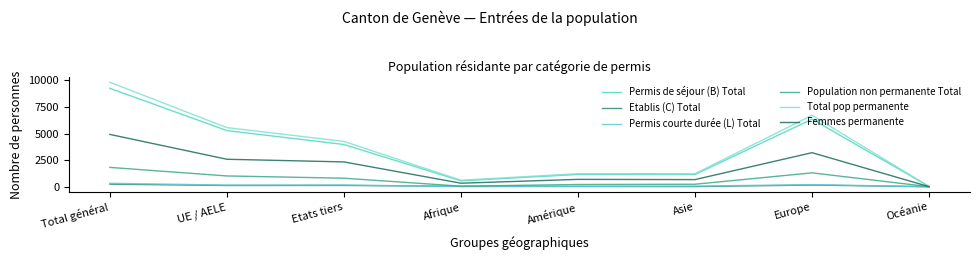

How many lines are shown in the chart?

6